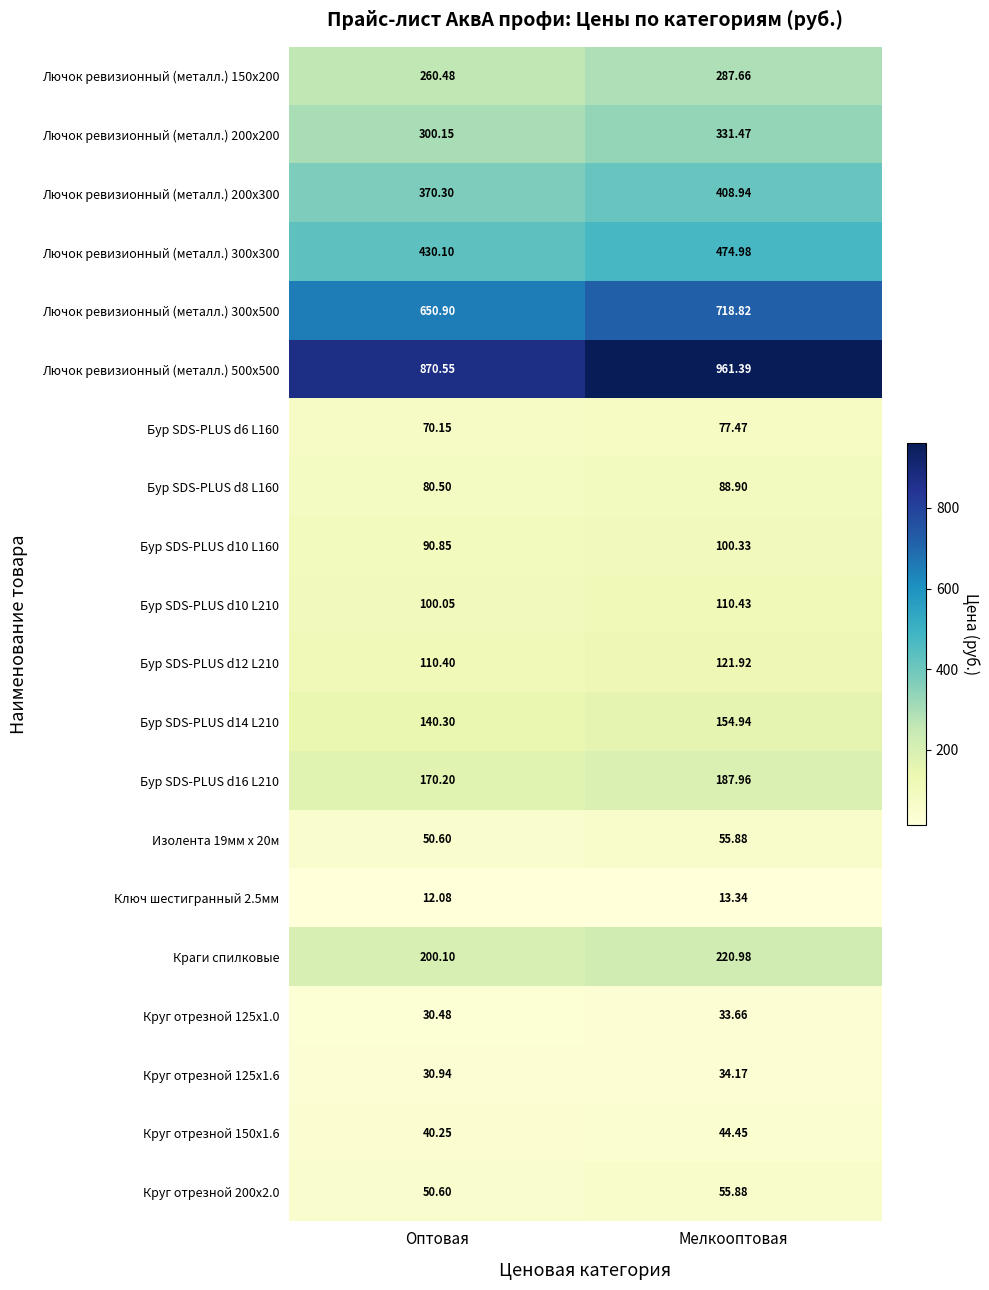

Is the value of Бур SDS-PLUS d10 L160 at Мелкооптовая greater than the value of Лючок ревизионный (металл.) 300х300 at Оптовая?

No